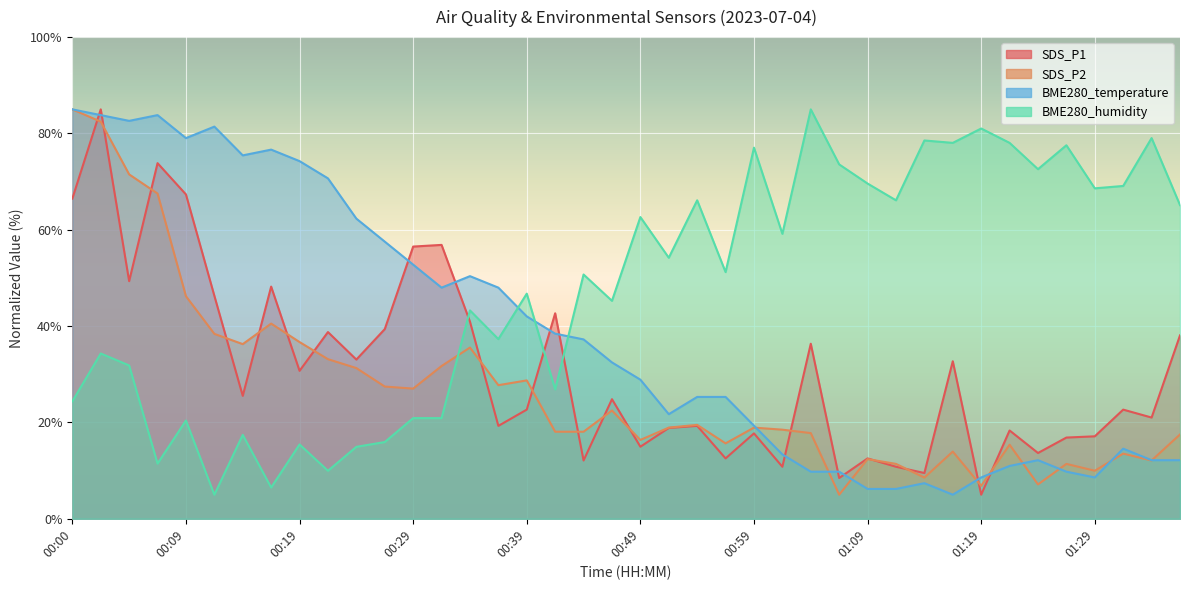

Reading left to right, transcribe all the data shown in this chart.

SDS_P1: 66.5	85.0	49.3	73.8	67.3	46.3	25.5	48.2	30.7	38.8	33.1	39.4	56.5	56.9	40.9	19.3	22.7	42.7	12.1	24.8	15.0	18.9	19.3	12.5	17.7	10.8	36.3	8.5	12.5	10.8	9.5	32.7	5.0	18.3	13.7	16.9	17.1	22.7	21.0	38.1
SDS_P2: 85.0	82.4	71.5	67.5	46.2	38.4	36.3	40.5	36.7	33.1	31.3	27.5	27.0	31.7	35.6	27.7	28.7	18.1	18.1	22.5	16.4	18.9	19.5	15.7	18.9	18.5	17.8	5.0	12.4	11.4	8.6	14.0	6.8	15.4	7.1	11.4	10.0	13.5	12.1	17.5
BME280_temperature: 85.0	83.8	82.6	83.8	79.0	81.4	75.4	76.6	74.3	70.7	62.3	57.5	52.8	48.0	50.4	48.0	42.0	38.4	37.2	32.5	28.9	21.7	25.3	25.3	19.3	13.4	9.8	9.8	6.2	6.2	7.4	5.0	8.6	11.0	12.2	9.8	8.6	14.6	12.2	12.2
BME280_humidity: 24.4	34.3	31.8	11.5	20.4	5.0	17.4	6.5	15.4	10.0	14.9	15.9	20.9	20.9	43.3	37.3	46.7	26.9	50.7	45.2	62.6	54.2	66.1	51.2	77.0	59.2	85.0	73.6	69.6	66.1	78.5	78.0	81.0	78.0	72.6	77.5	68.6	69.1	79.0	65.1